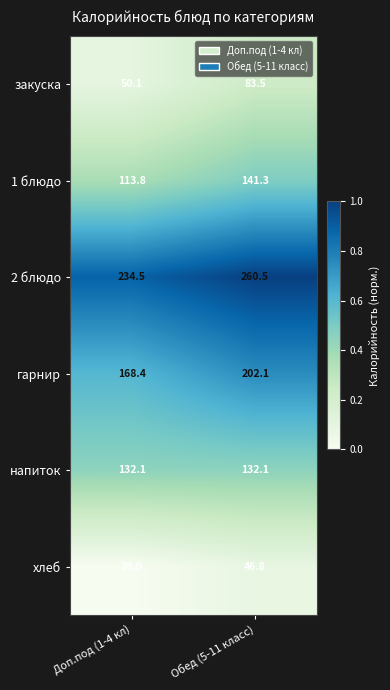

Reading left to right, extract all data points from this chart.

закуска: Доп.под (1-4 кл)=50.1	Обед (5-11 класс)=83.5
1 блюдо: Доп.под (1-4 кл)=113.8	Обед (5-11 класс)=141.3
2 блюдо: Доп.под (1-4 кл)=234.5	Обед (5-11 класс)=260.5
гарнир: Доп.под (1-4 кл)=168.4	Обед (5-11 класс)=202.1
напиток: Доп.под (1-4 кл)=132.1	Обед (5-11 класс)=132.1
хлеб: Доп.под (1-4 кл)=28.0	Обед (5-11 класс)=46.8